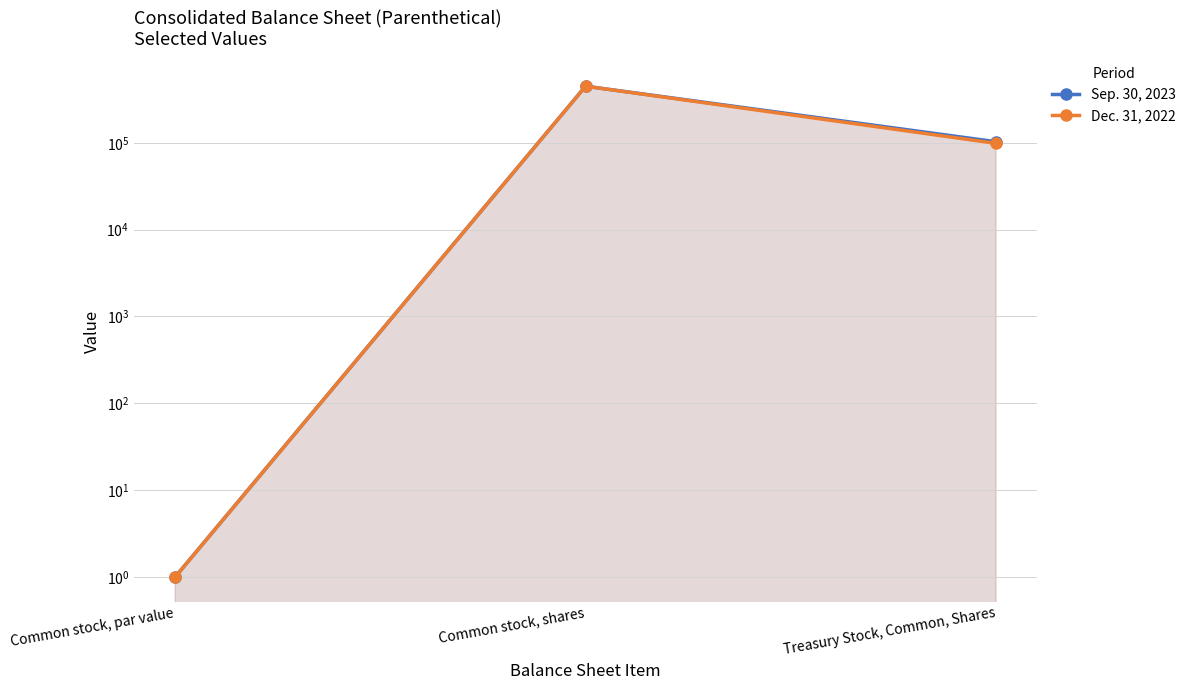

What is the label of the 1st point from the right?

Treasury Stock, Common, Shares